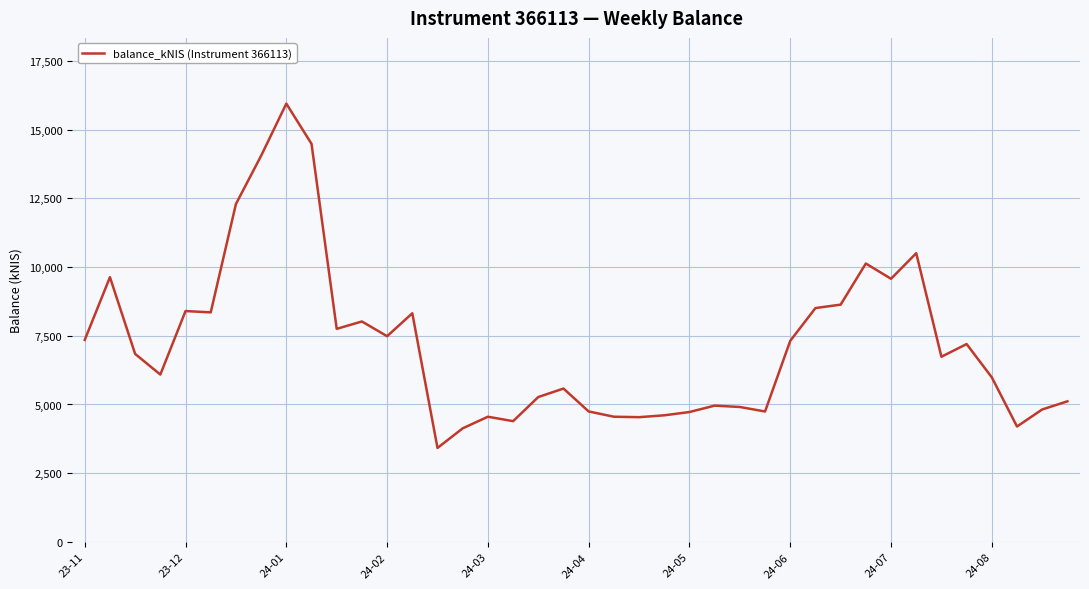

How many lines are shown in the chart?

1